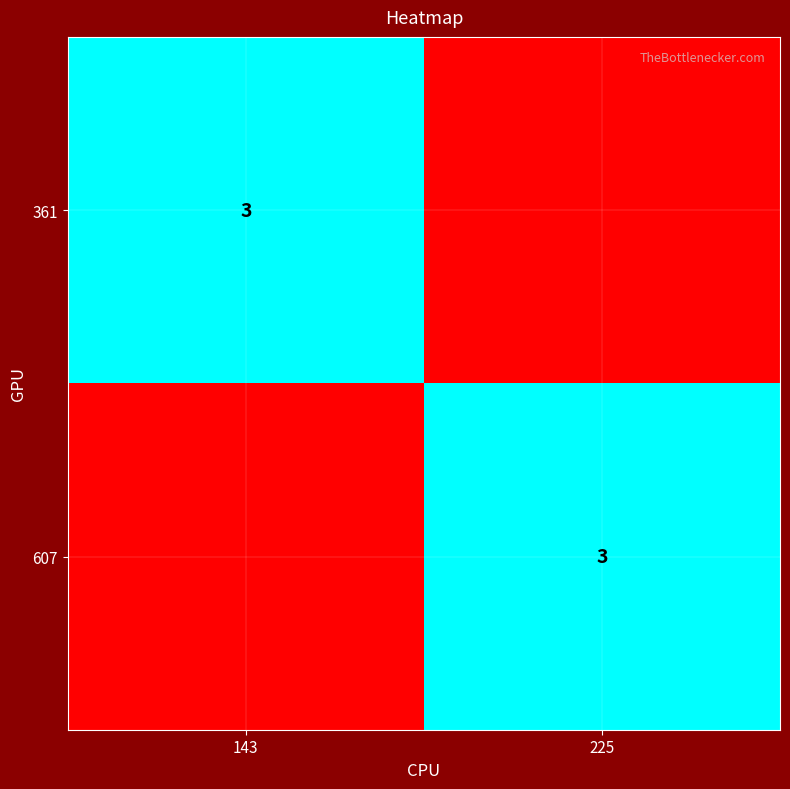

Is it true that 361 equals 3 at 143?

True